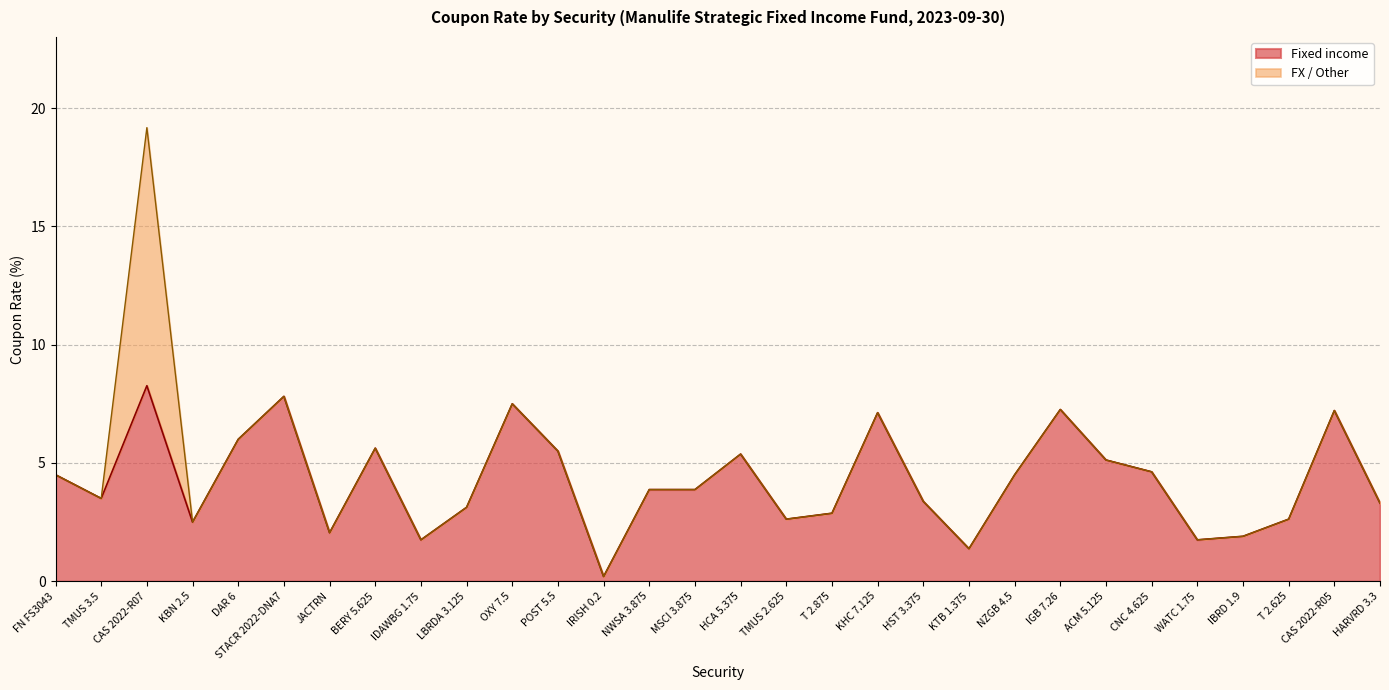

At which label is the value closest to 4?

NWSA 3.875